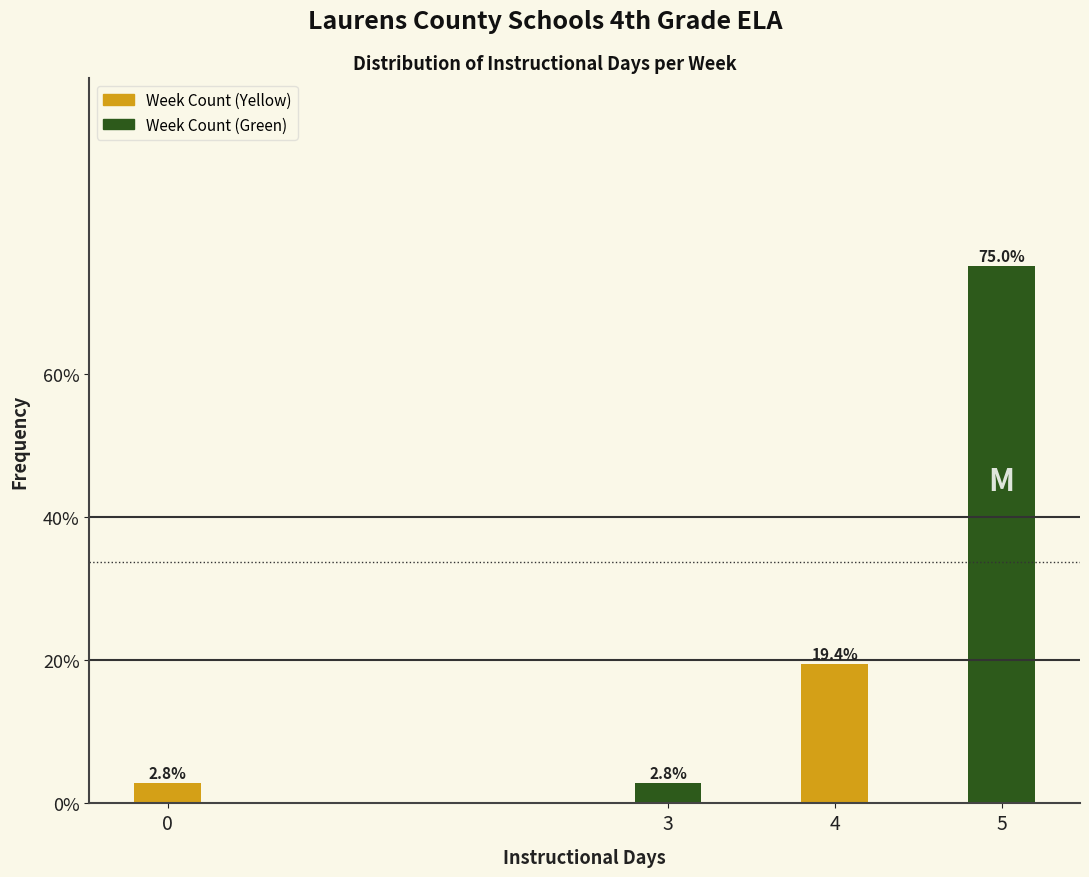

Reading right to left, transcribe all the data shown in this chart.

5=75.0	4=19.4	3=2.8	0=2.8